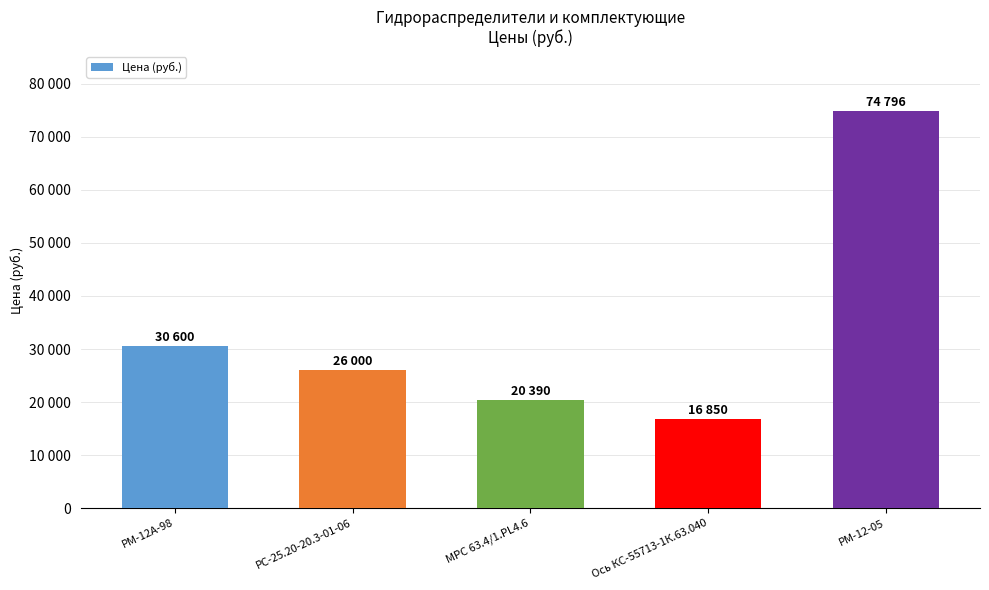

Is it true that the value at Ось КС-55713-1К.63.040 is 16850?

True